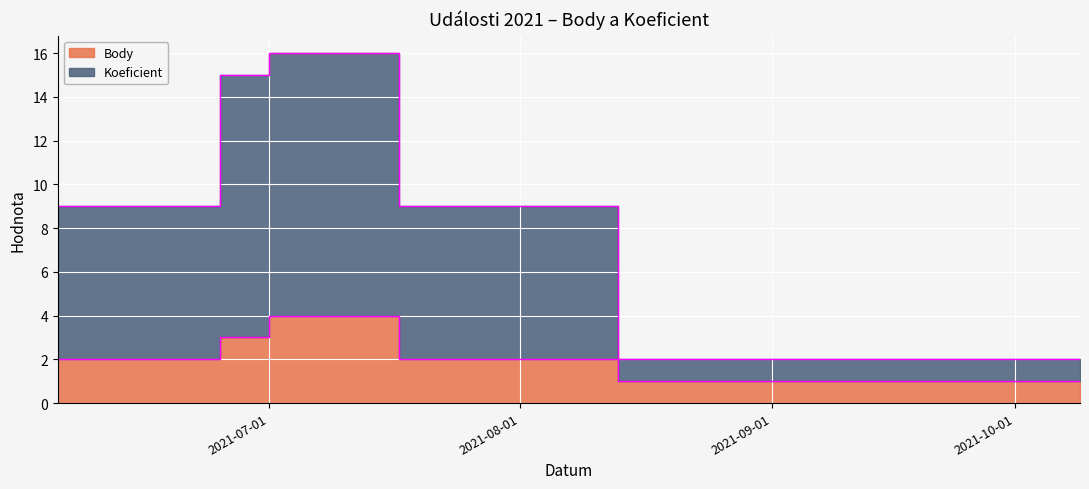

Between 2021-06-25 and 2021-06-05, which is larger?

2021-06-25